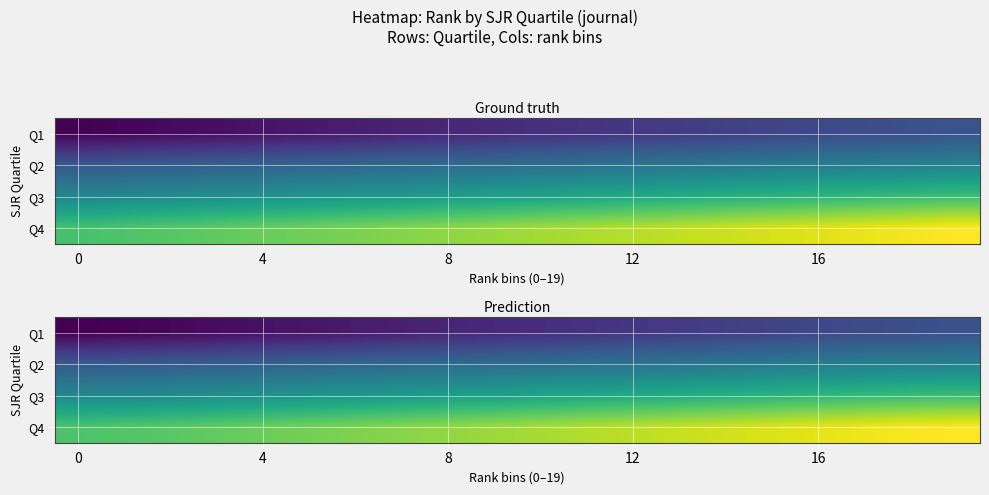

What is the minimum value for Q4?

47.6